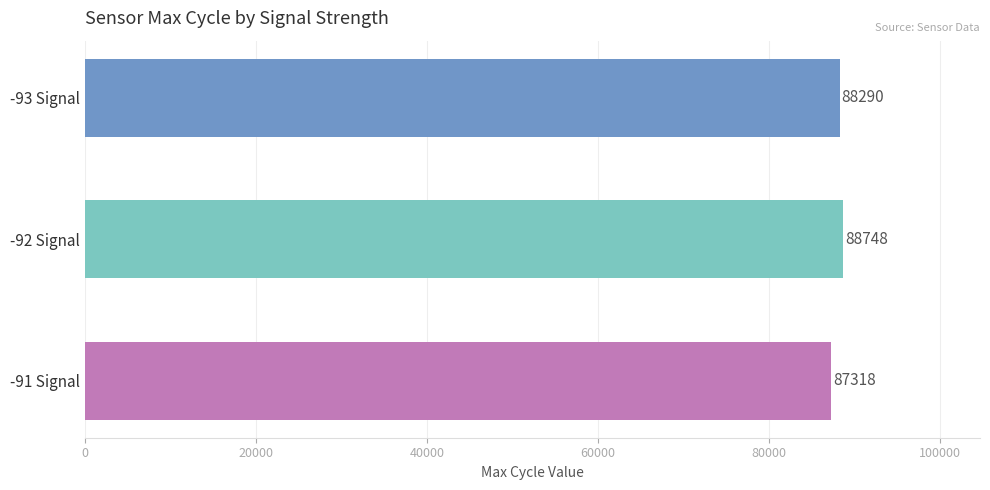

Reading bottom to top, what are all the values shown in this chart?

87318	88748	88290